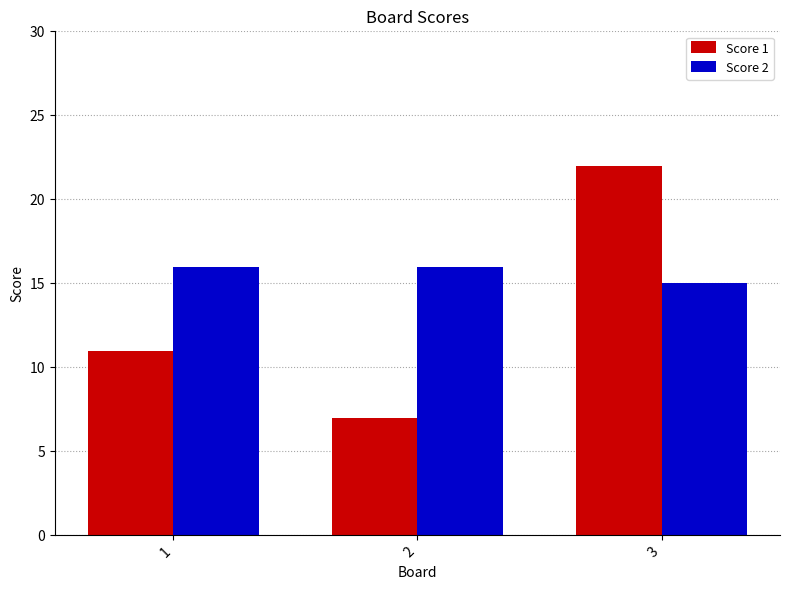

Which category has the lowest value across all series?

2